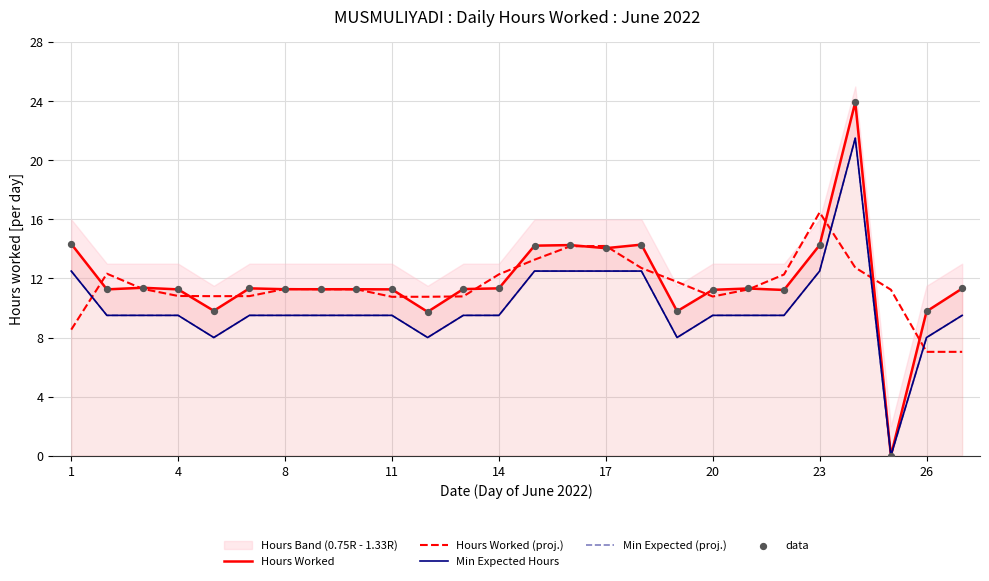

Which series has the largest Y range (max minus min)?

Hours Worked